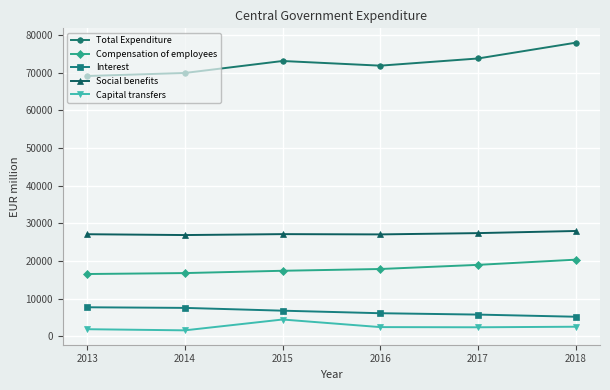

What is the difference between the Capital transfers values at 2014 and 2013?

300